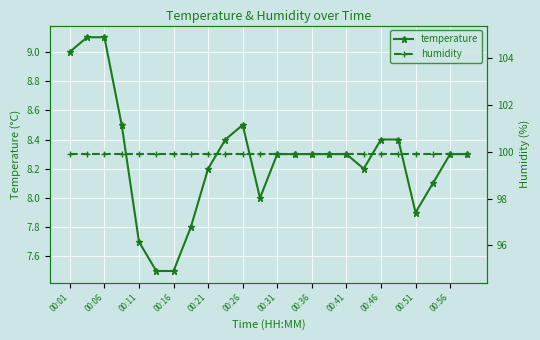

True or false: humidity and temperature cross at least once.

False